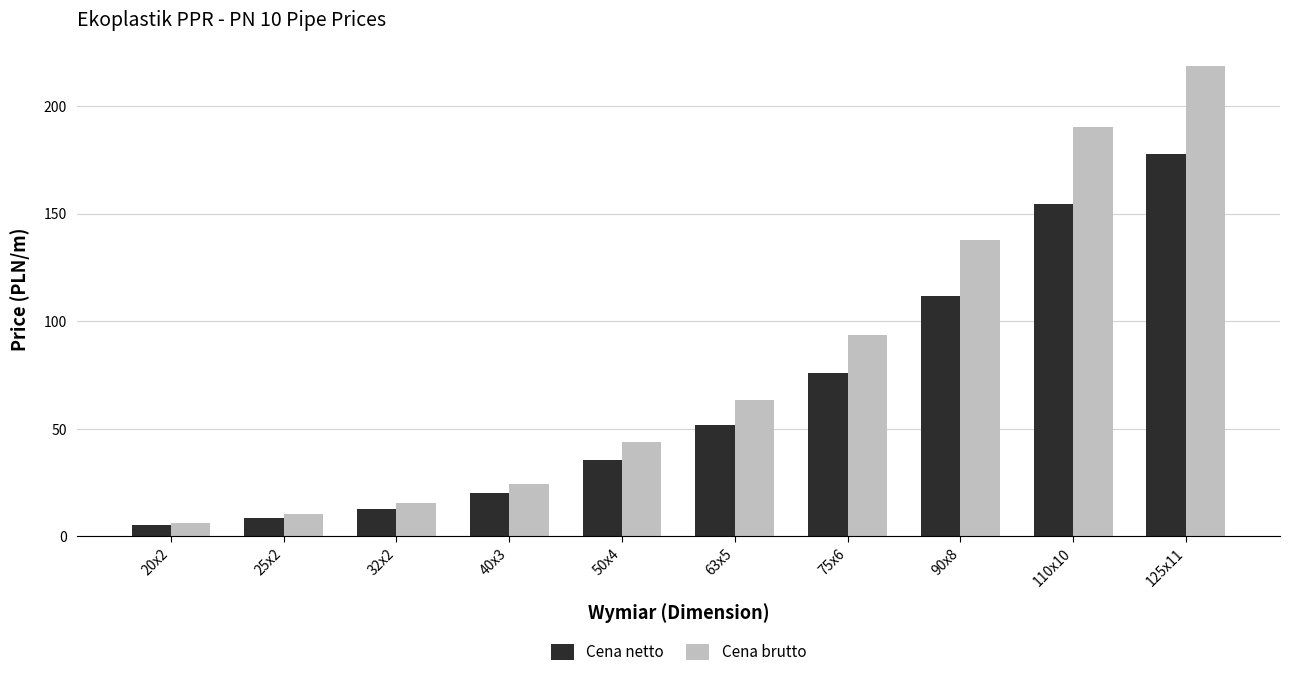

What position from the right is 25x2?

9